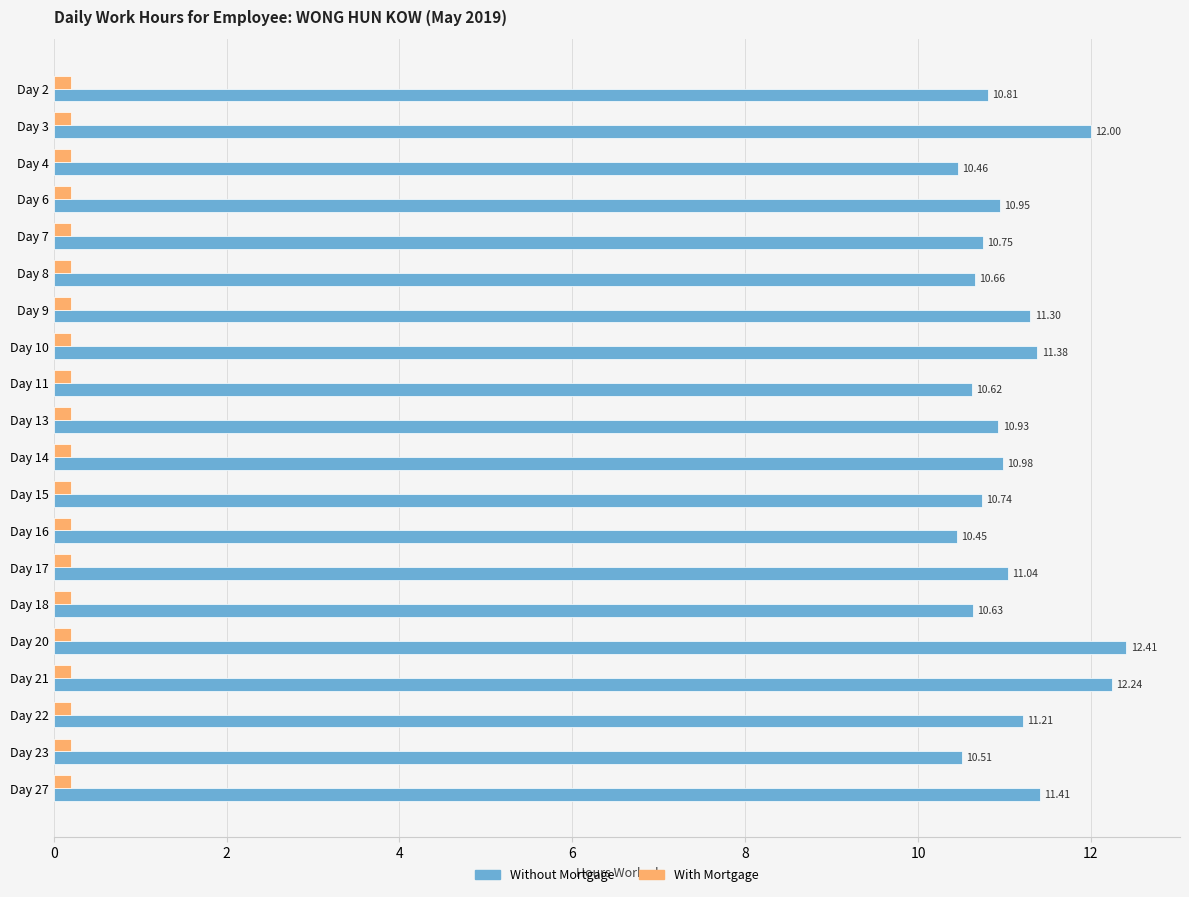

How many bars are there in each group?

2